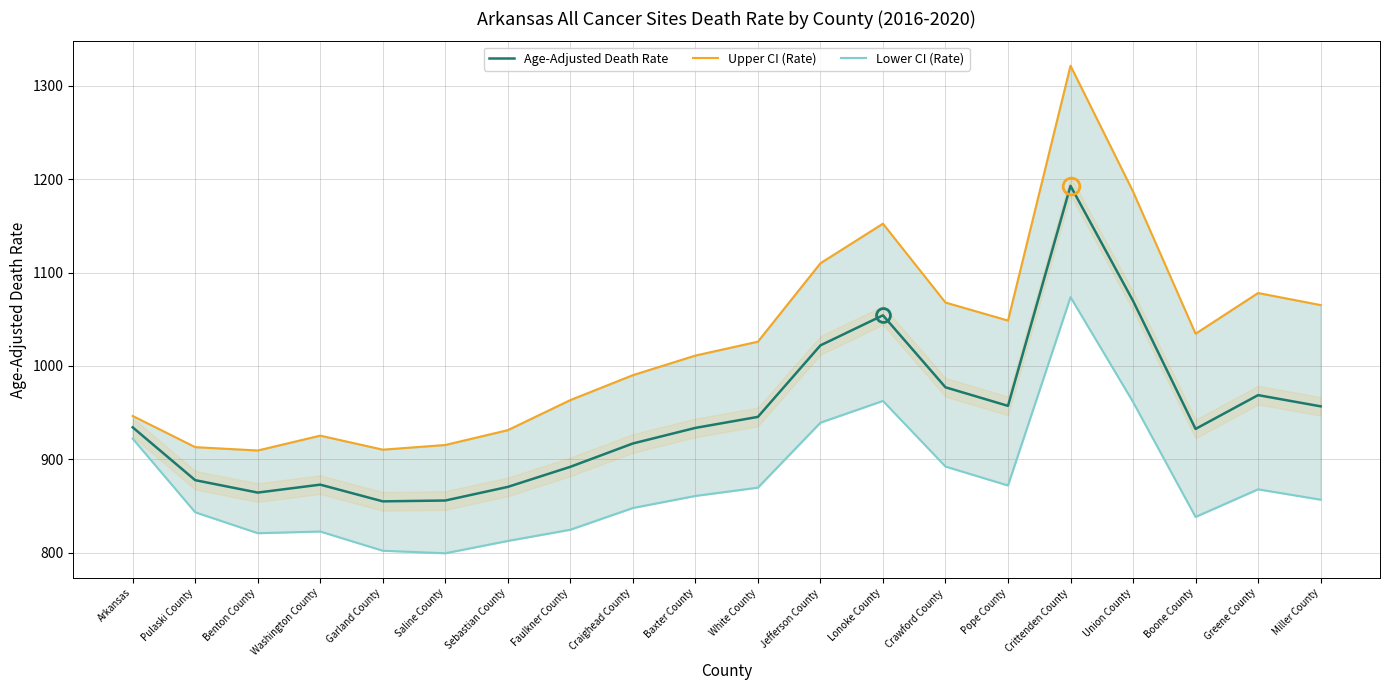

How many lines are shown in the chart?

3